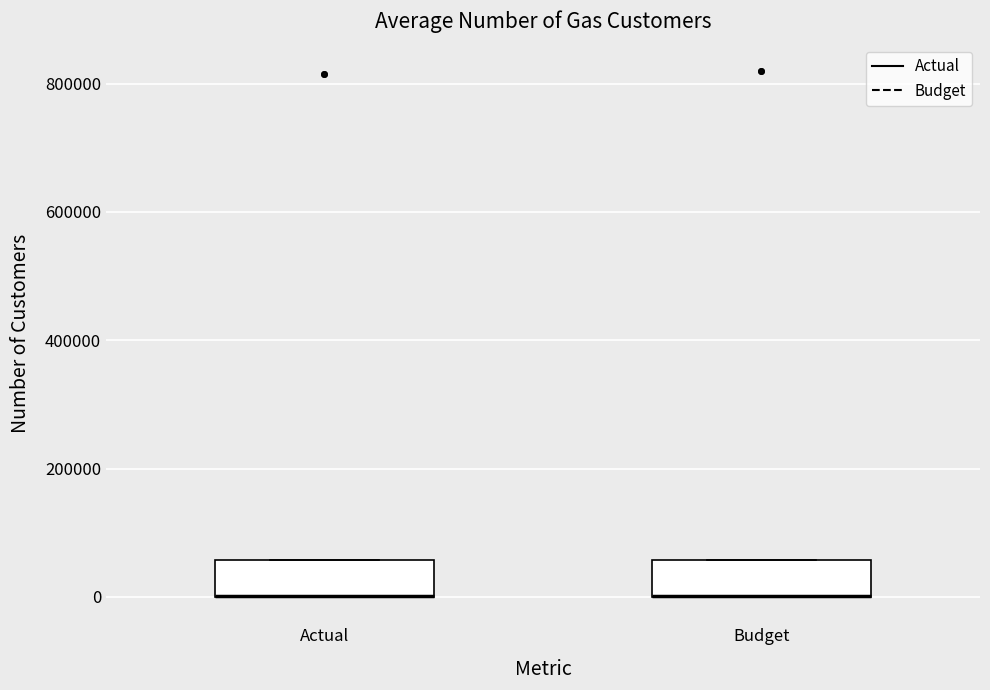

Reading left to right, read every box against the y-axis: the position of its median line, the range the box covers, and the ends of its whiskers. The values are not printed on the chart, so give them approximately, as read against the axis.

Actual: median 0 (drawn on the box's lower edge), box 0 to 60000, whiskers 0 to 60000
Budget: median 0 (drawn on the box's lower edge), box 0 to 60000, whiskers 0 to 60000